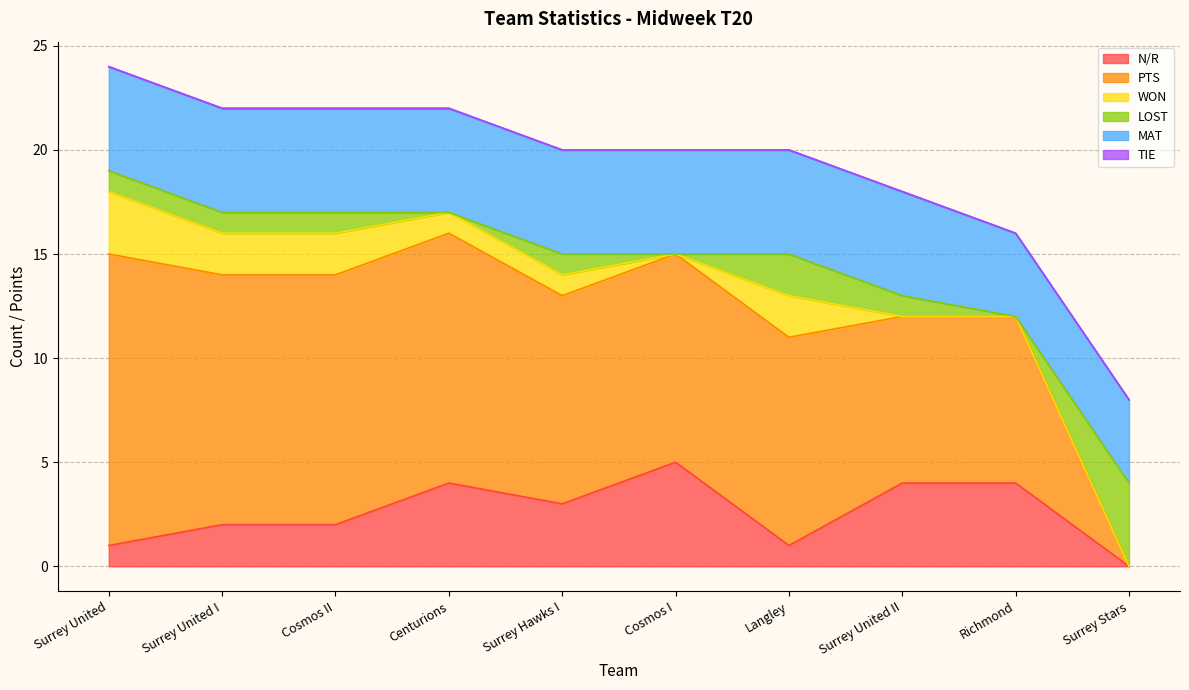

Is it true that MAT equals 5 at Surrey Hawks I?

True